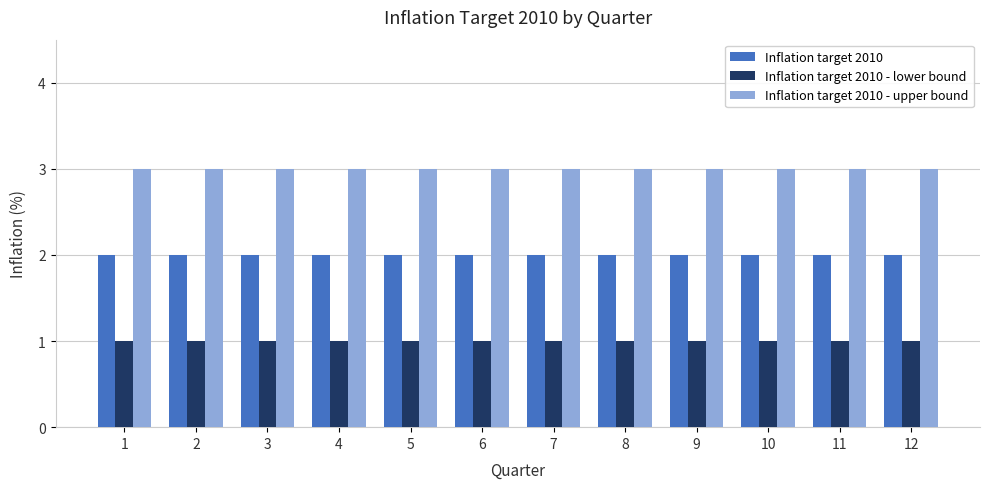

What is the total value across all series at 3?

6